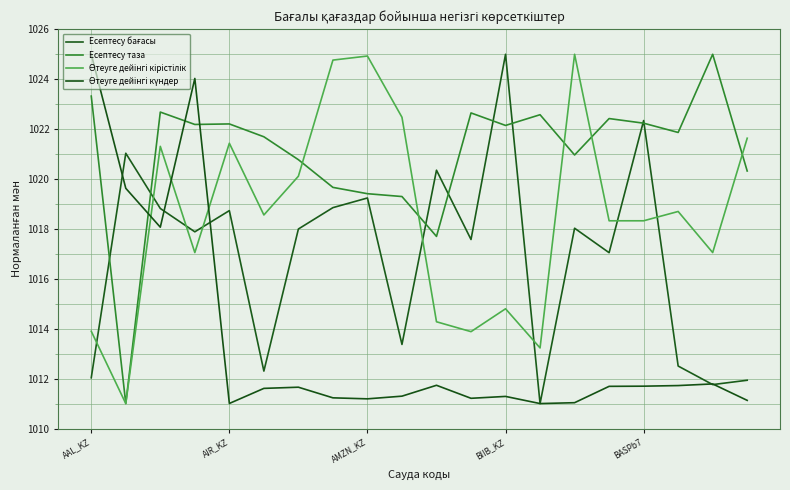

Where do Есептесу таза and Өтеуге дейінгі кірістілік first cross each other?

6 and 7